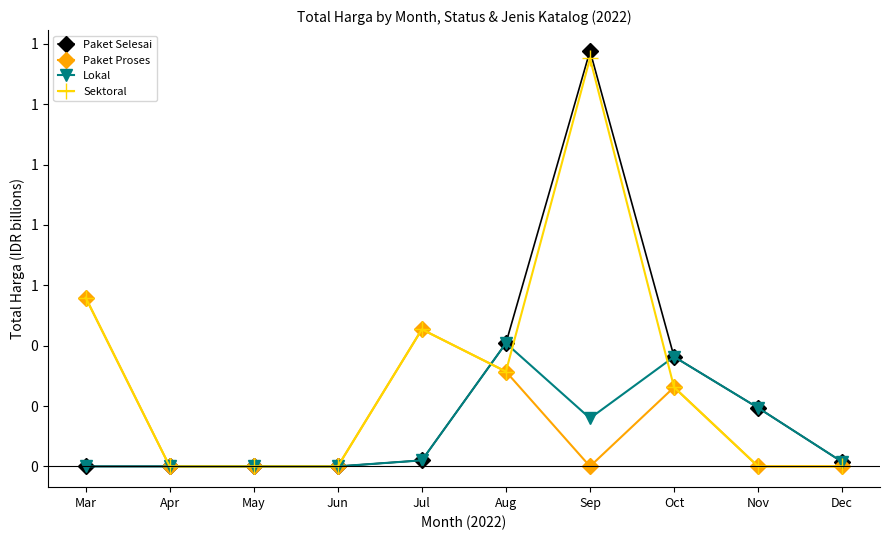

What is the difference between the highest and lowest values at Aug?

0.1